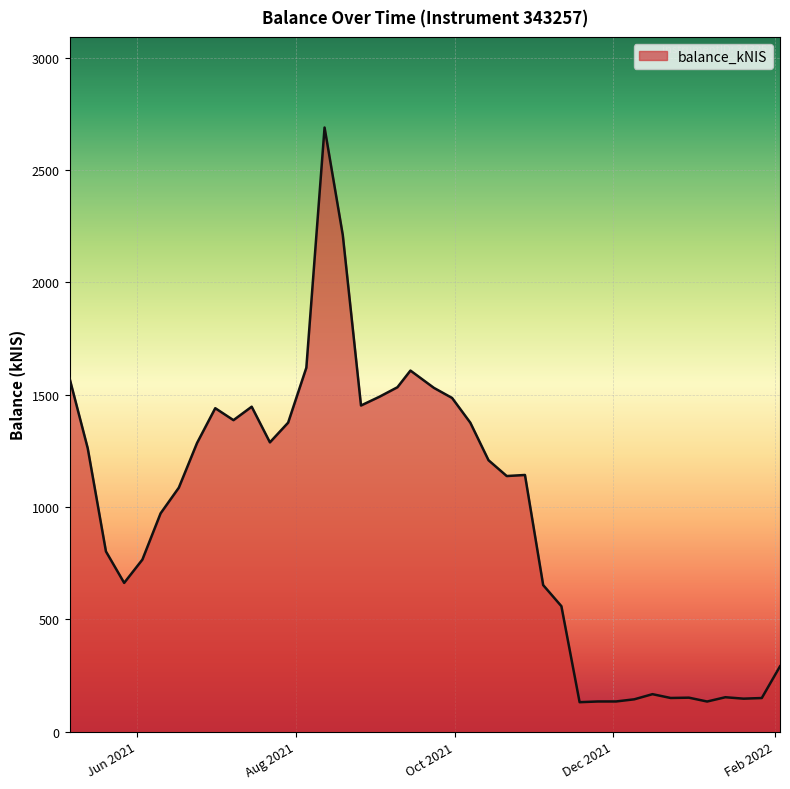

What is the minimum value shown in the chart?

130.8